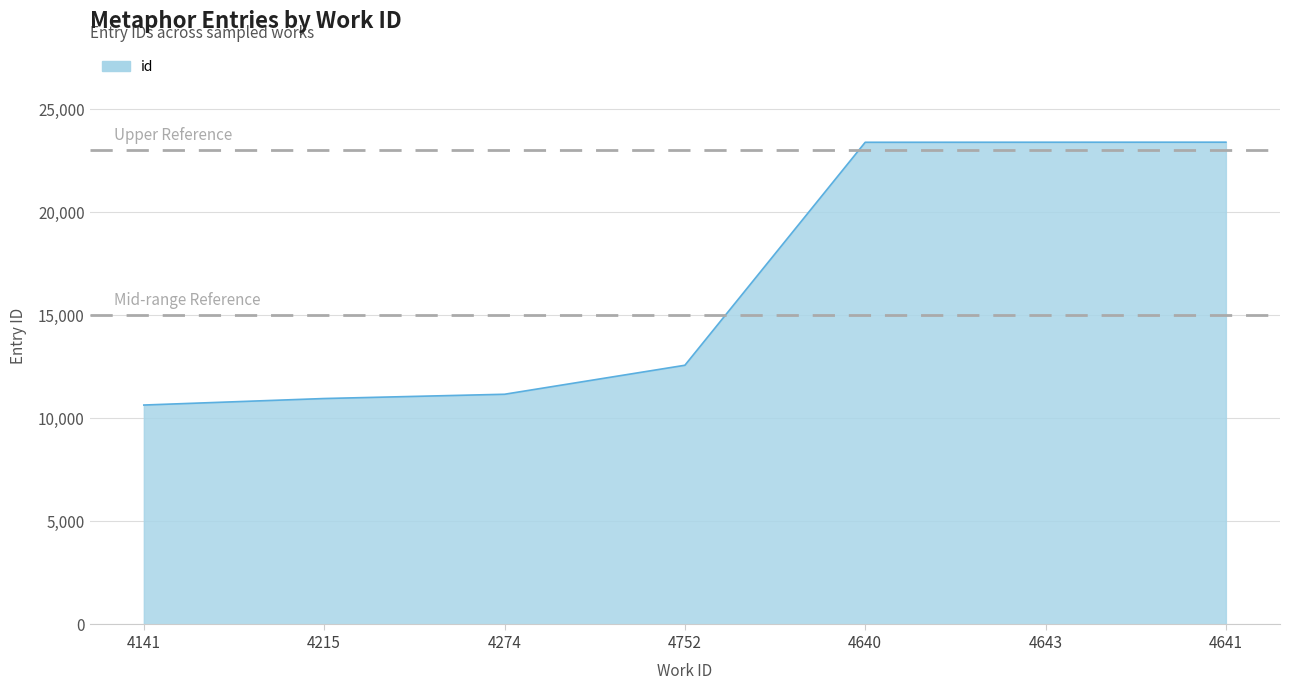

Count the number of categories in the chart.

7